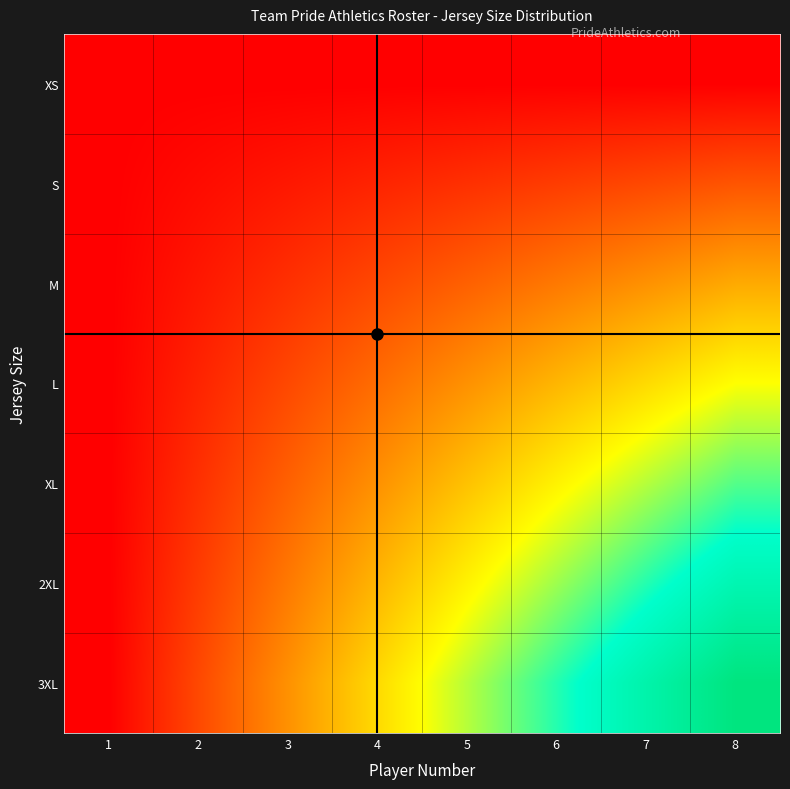

How many distinct data groups are displayed?

7